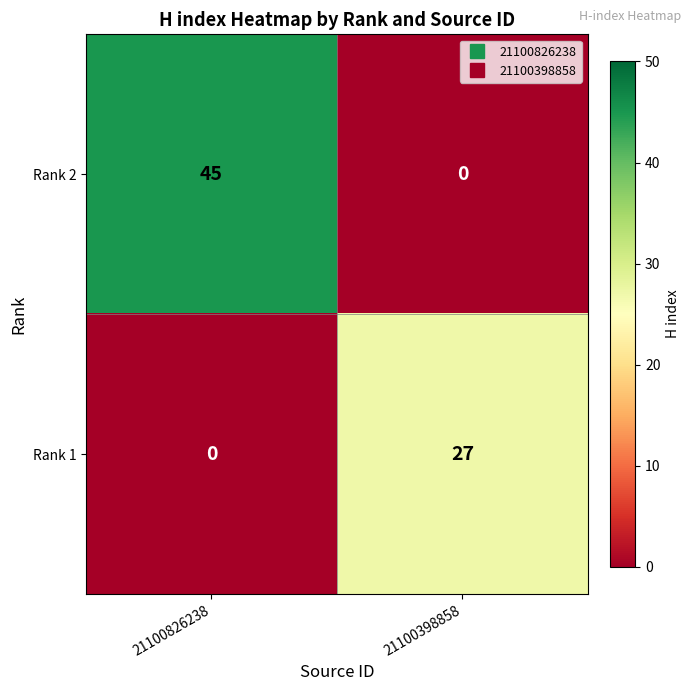

How many values in Rank 1 are above zero?

1